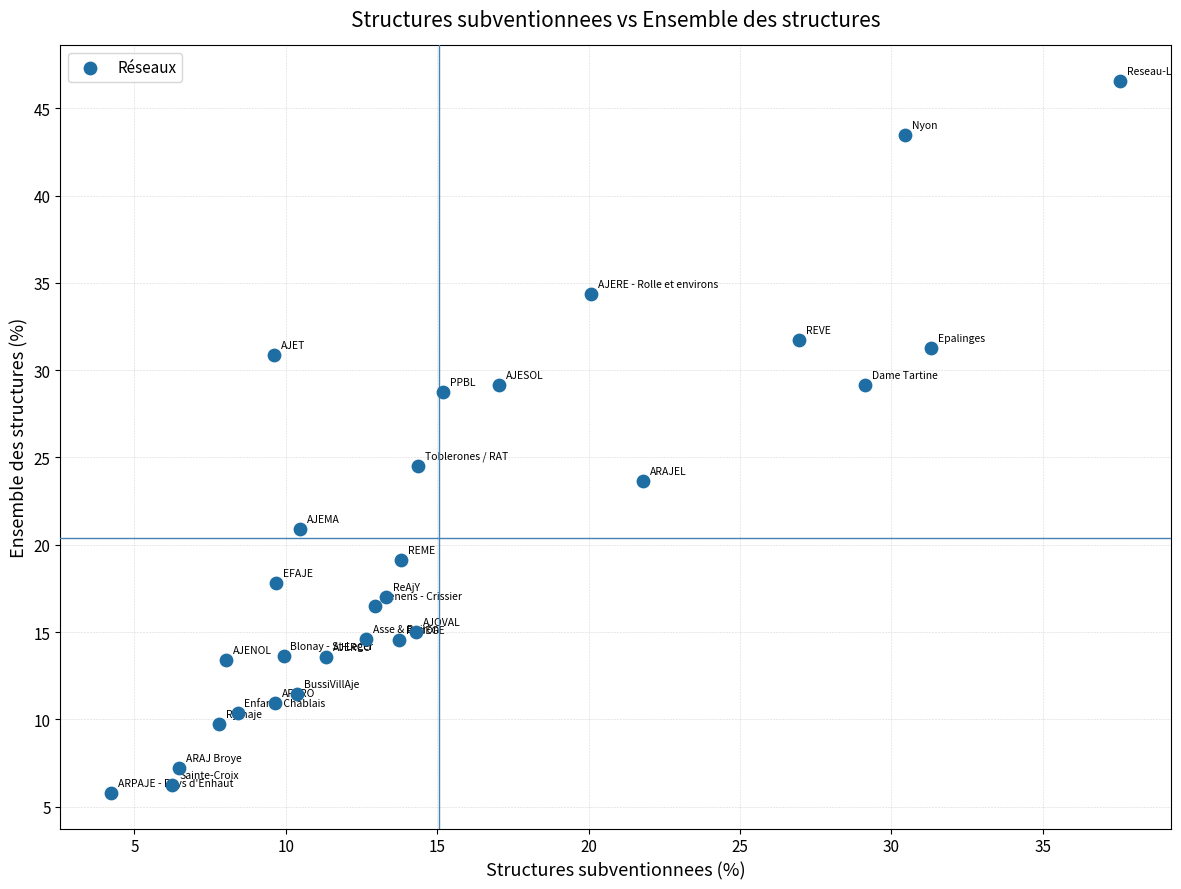

What Y value in the scatter plot is closest to 26?

24.5